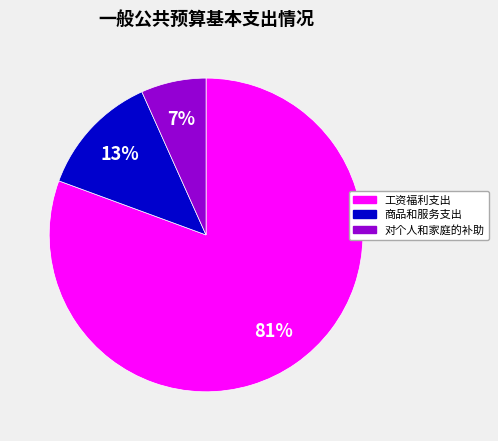

Is the sum of 商品和服务支出 and 对个人和家庭的补助 greater than half?

No